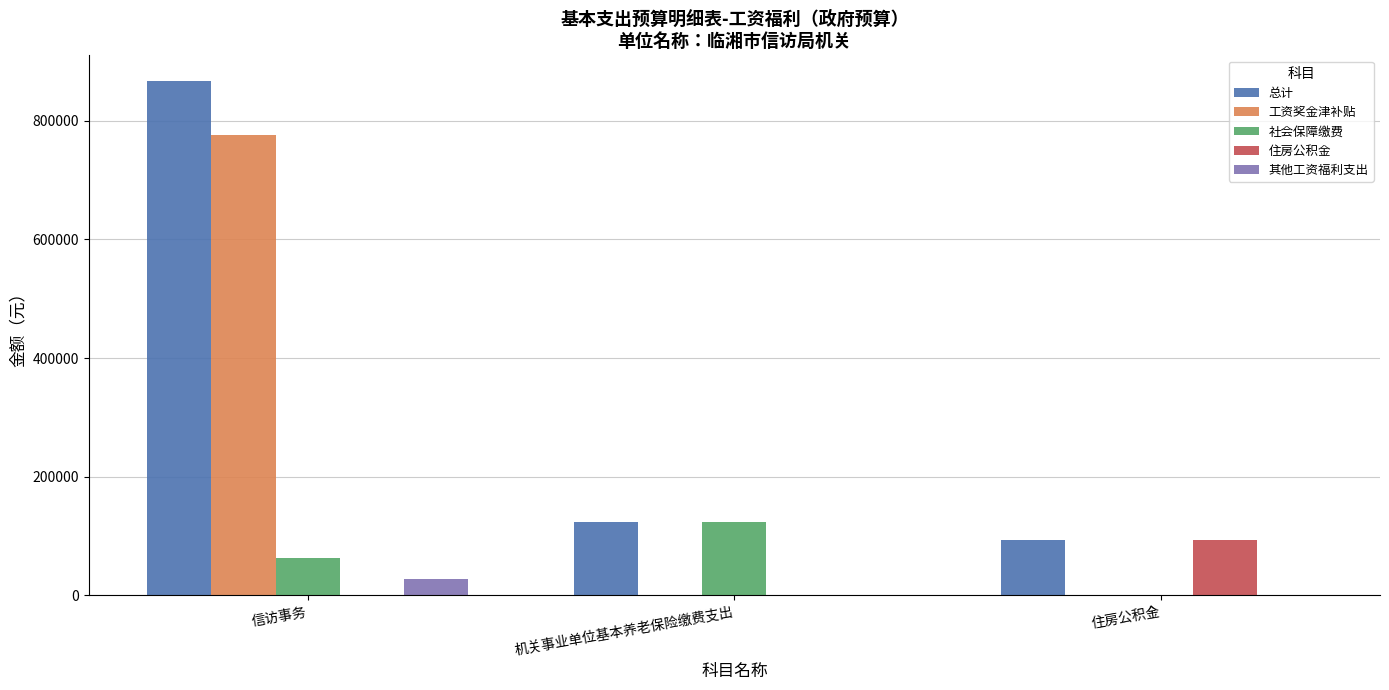

How many groups of bars are there?

3